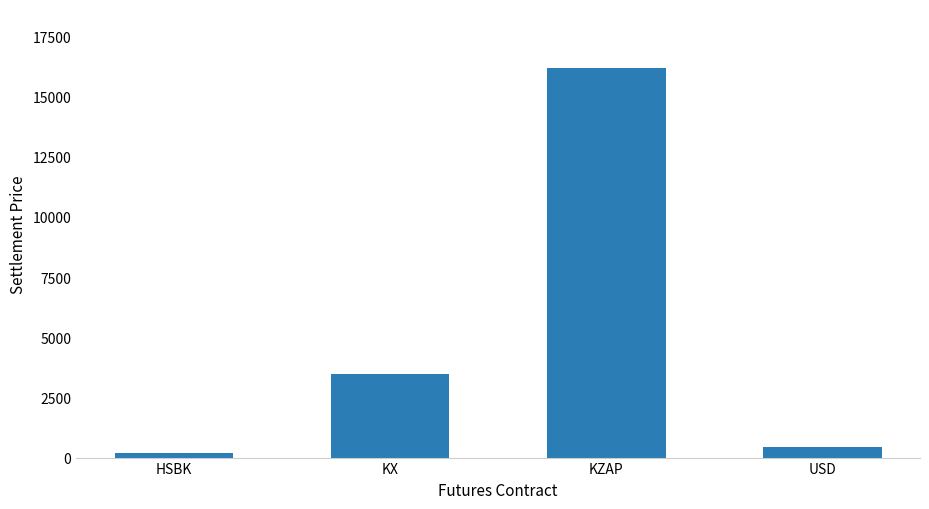

What is the difference between the maximum and minimum values?

16016.1